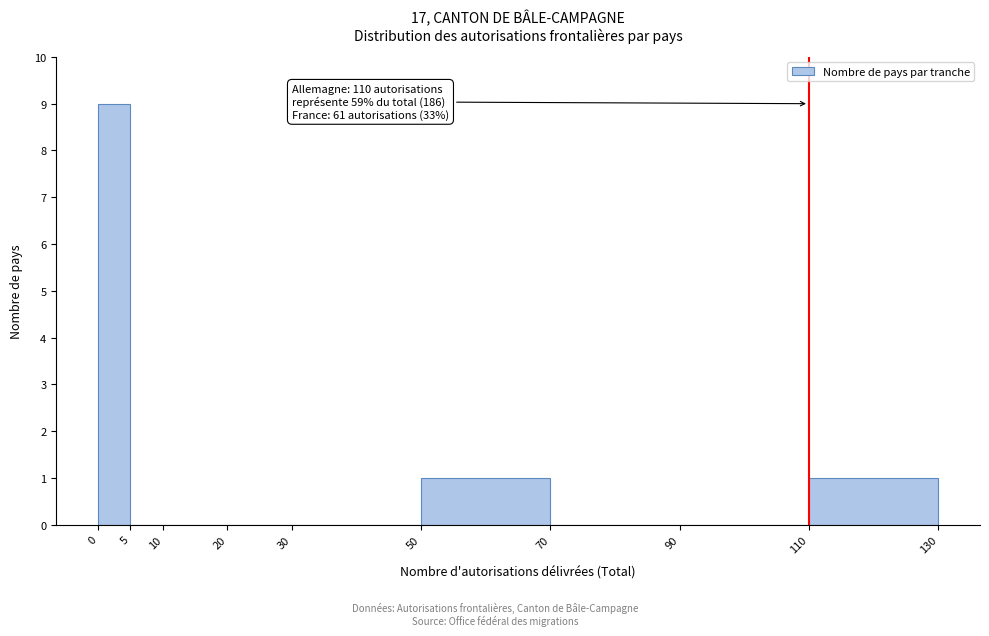

Over which range of the x-axis is the bar tallest?

0 to 5